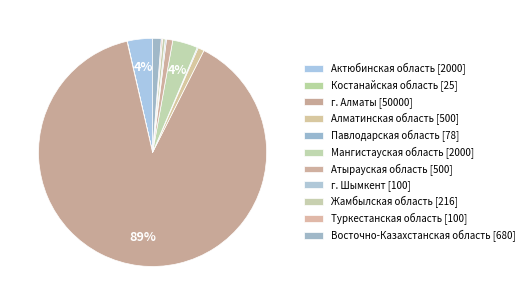

Which category has the biggest portion of the pie?

г. Алматы